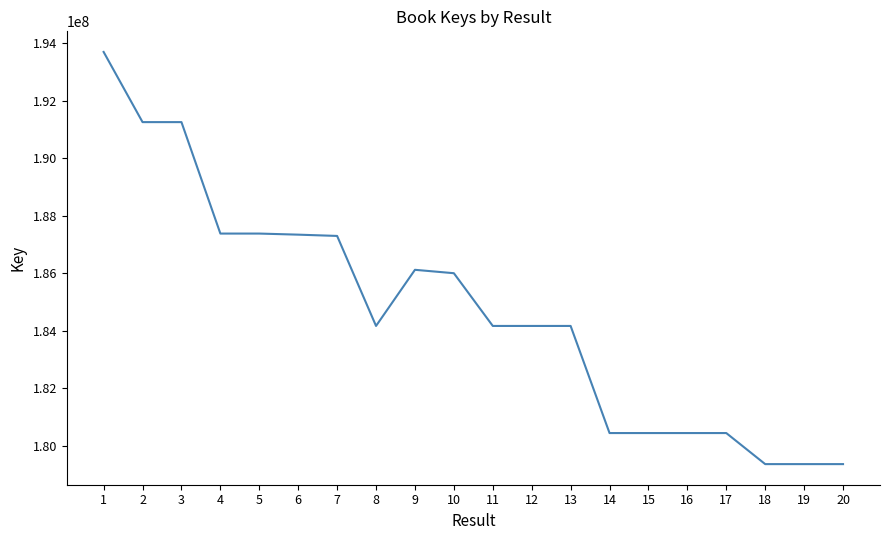

What is the maximum value shown in the chart?

193695802